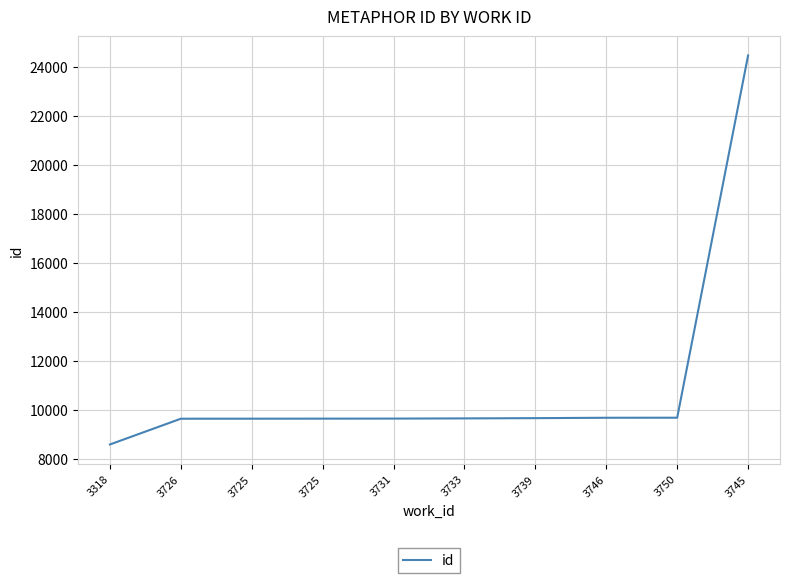

True or false: there are more than 0 points higher than both neighbors.

False